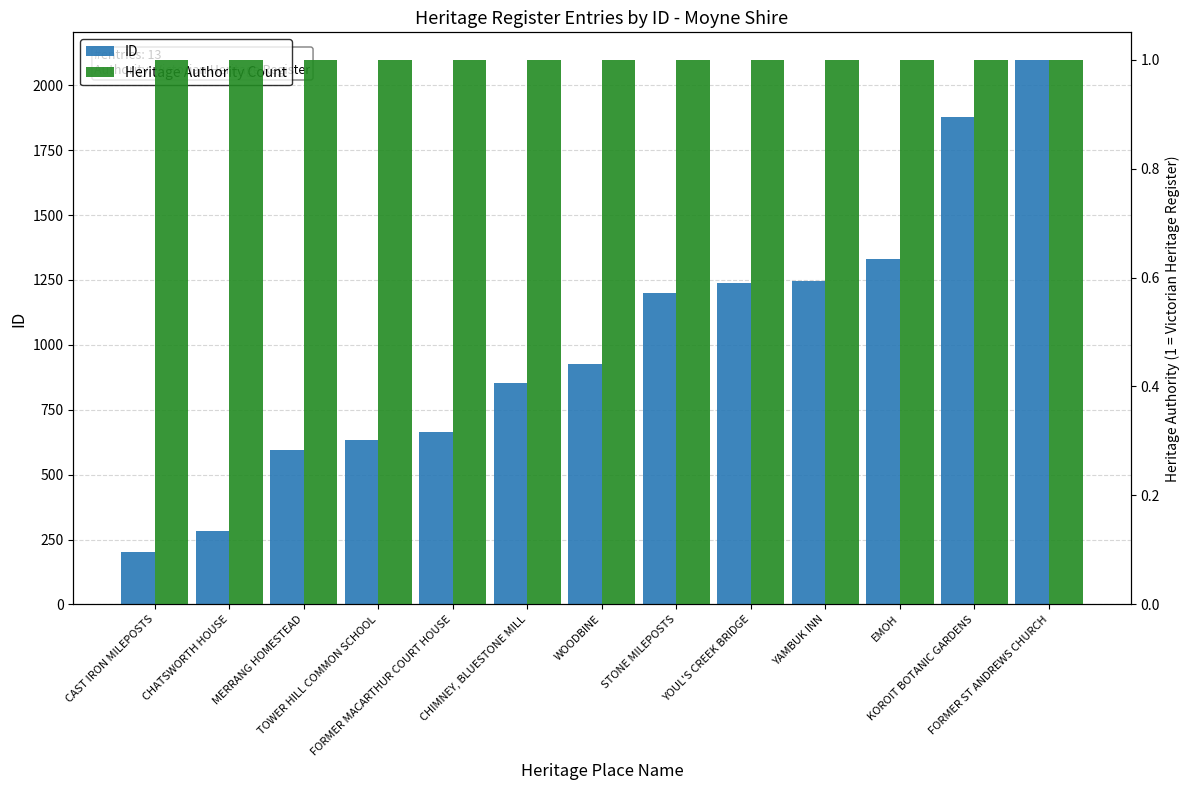

Reading right to left, transcribe all the data shown in this chart.

ID: 2099	1876	1332	1247	1238	1201	927	853	665	633	594	283	202
Heritage Authority Count: 1	1	1	1	1	1	1	1	1	1	1	1	1